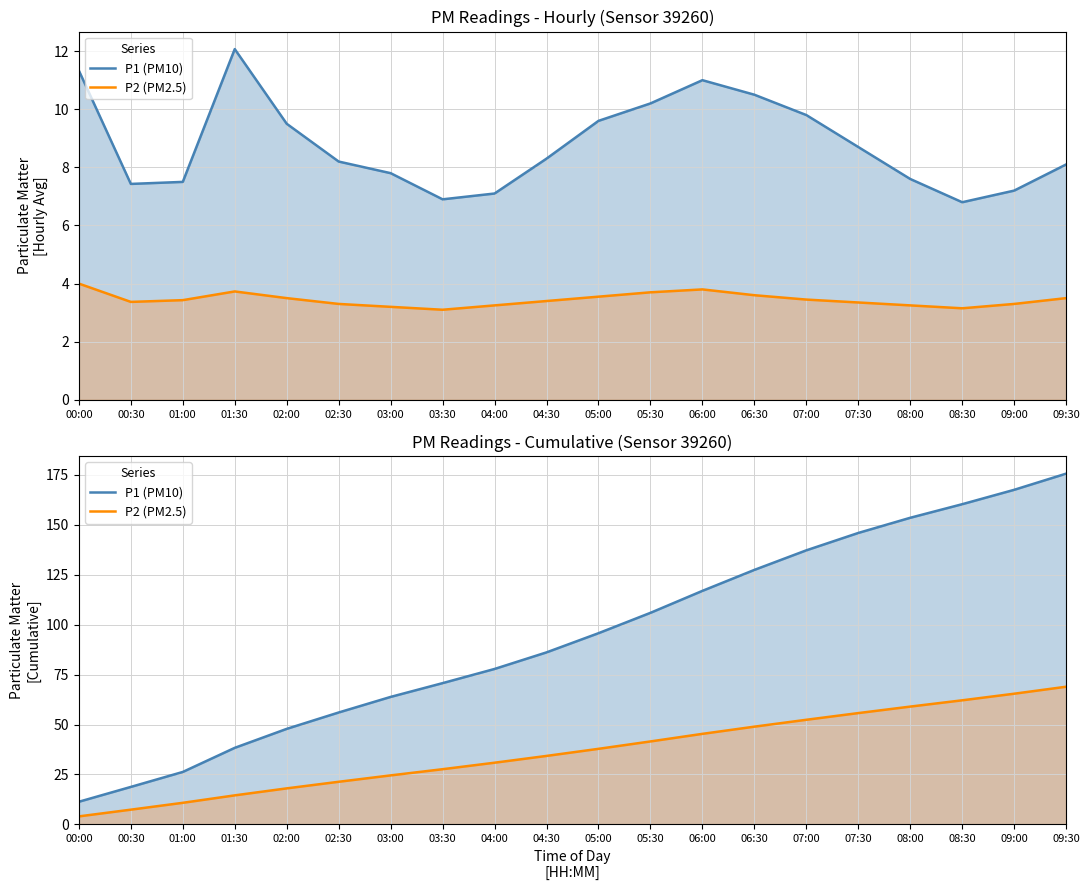

What are all the series names shown in the legend?

P1 (PM10), P2 (PM2.5)